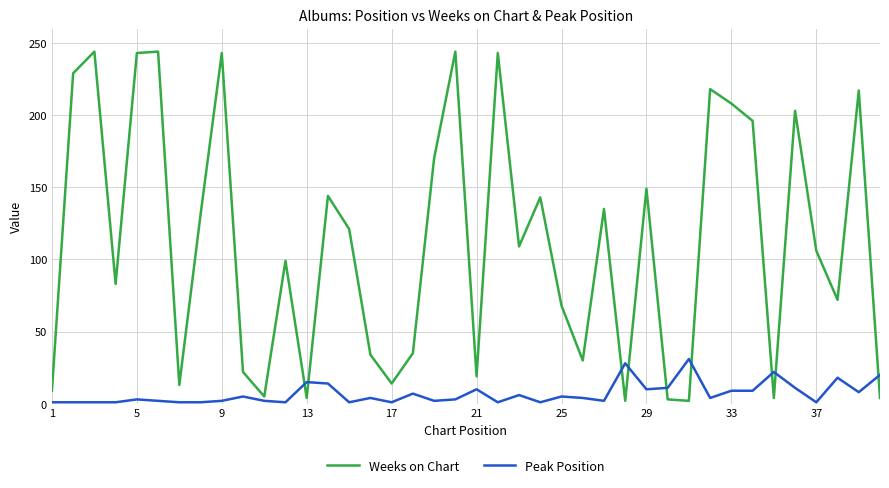

What is the maximum value shown in the chart?

244